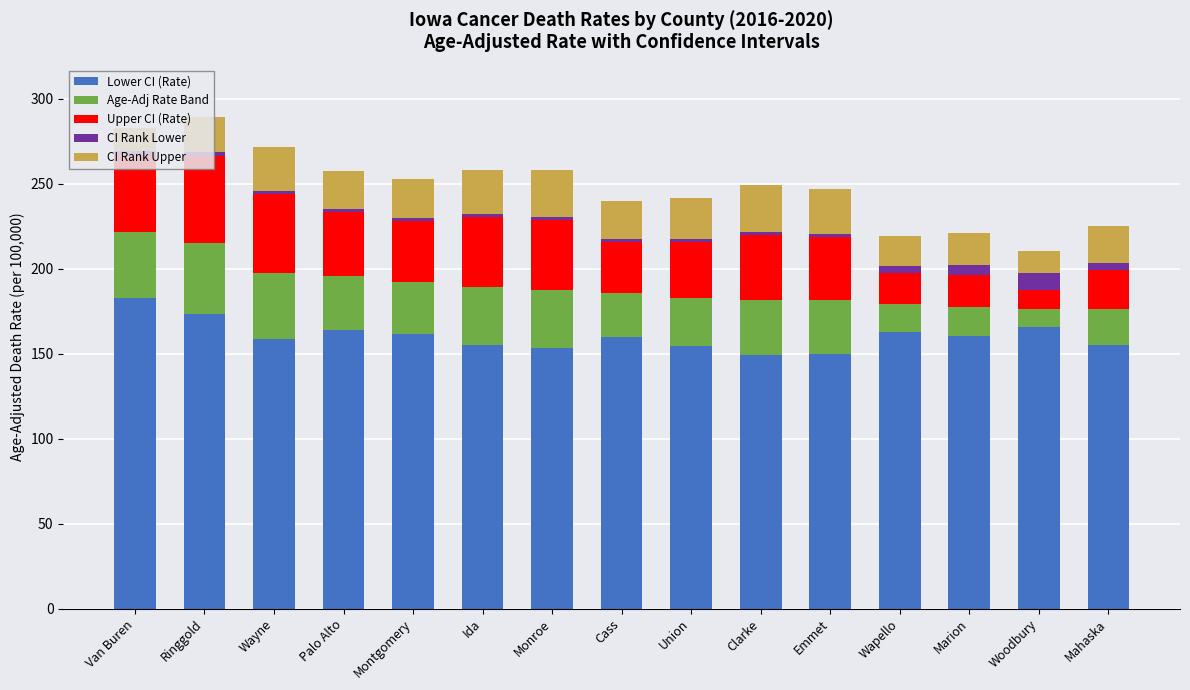

At which label does Lower CI (Rate) reach its peak?

Van Buren